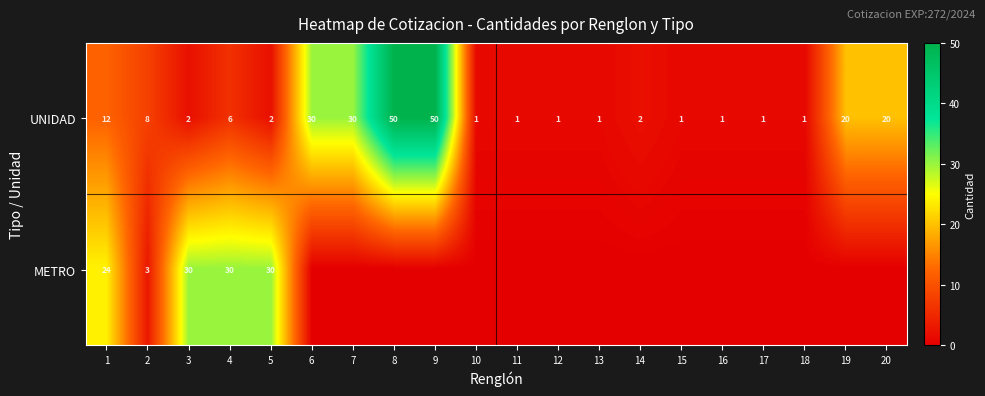

What is the total value across all series at 1?

36